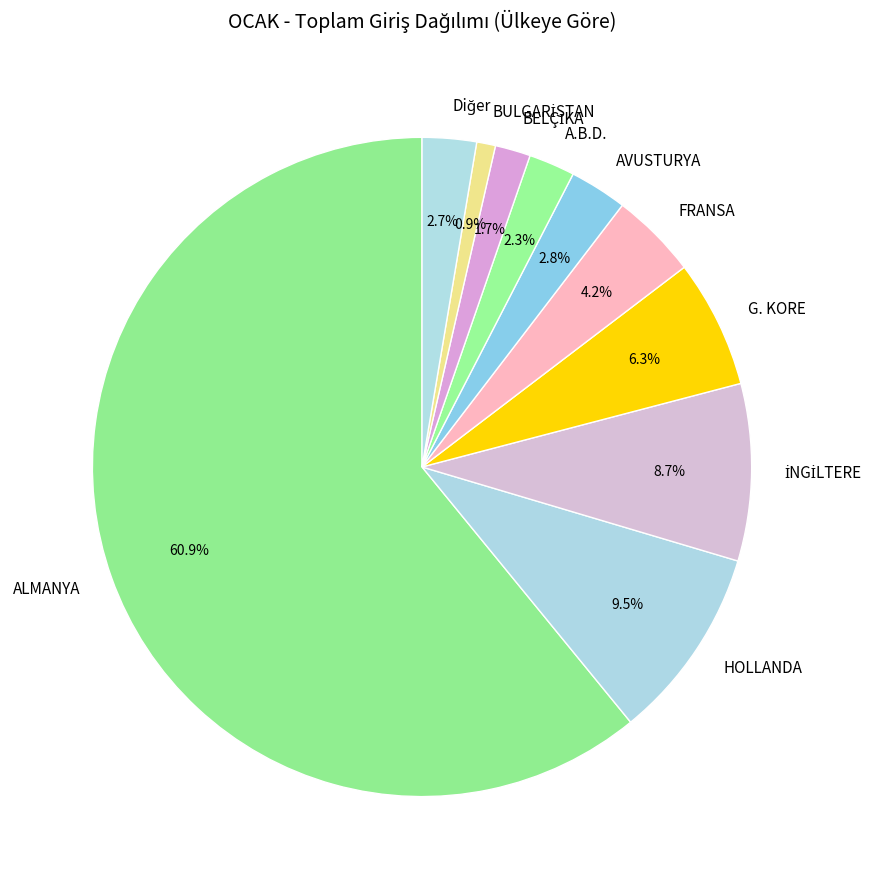

How many slices are in this pie chart?

10